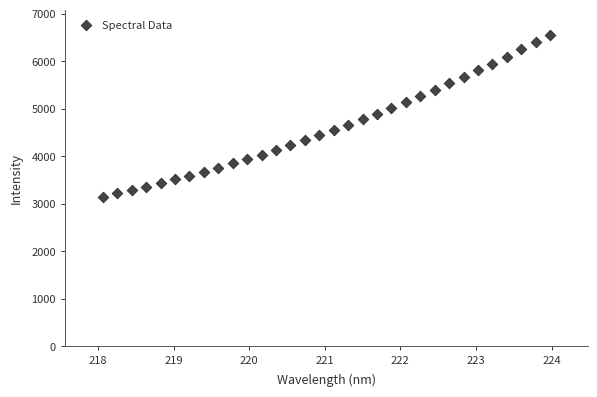

What is the range of X values (max minus min)?

5.9